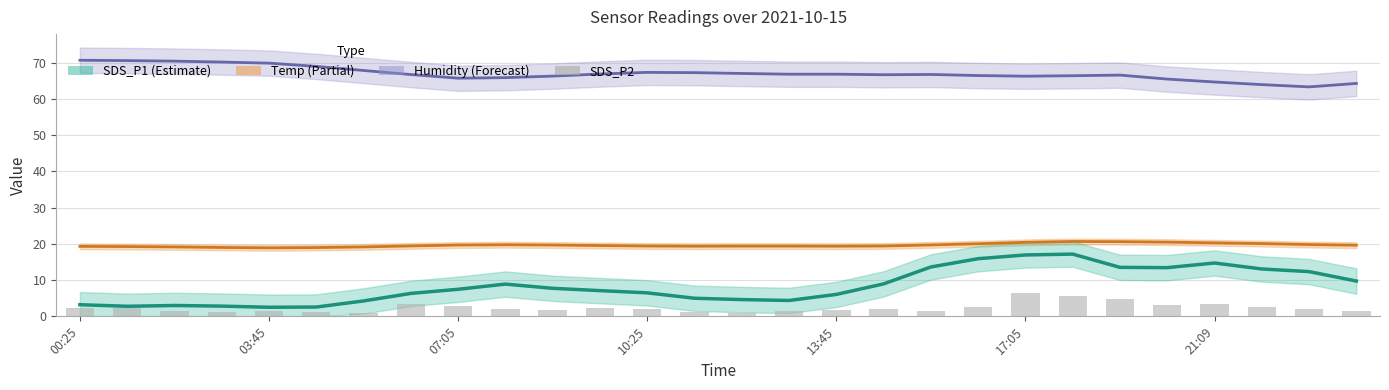

What is the average value of the SDS_P2 series?

2.4